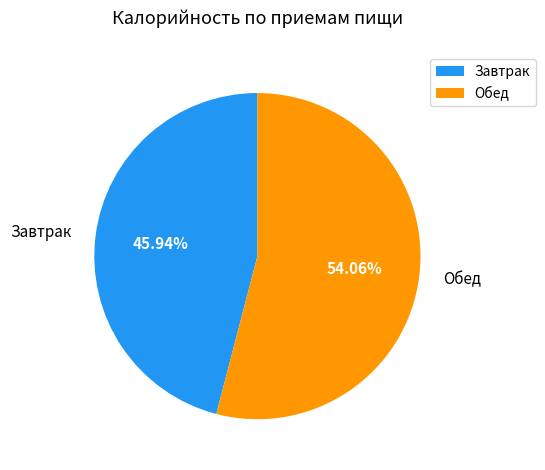

Which slice represents more than half of the pie?

Обед